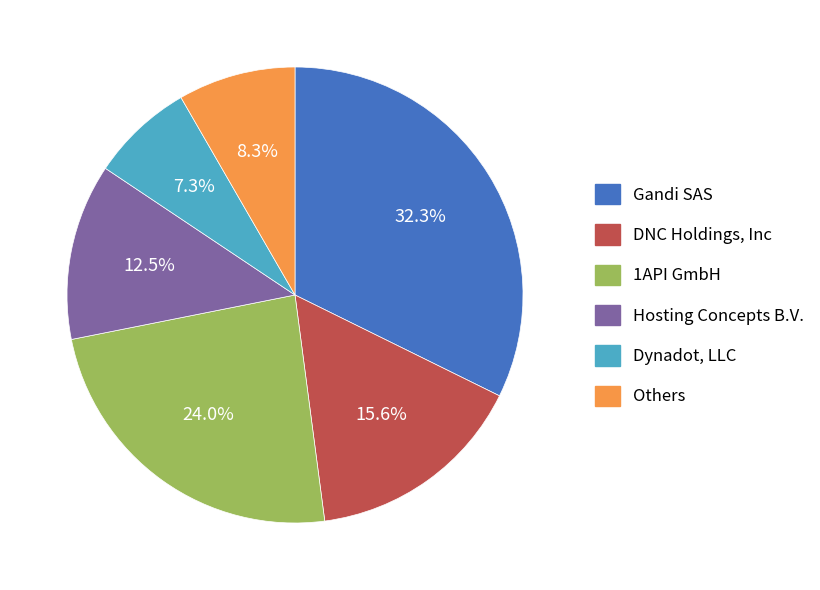

Does any single category account for the majority?

No